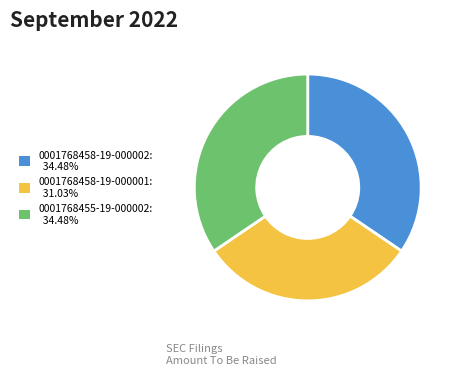

Combined, do 0001768455-19-000002: 34.48% and 0001768458-19-000002: 34.48% account for over 50%?

Yes